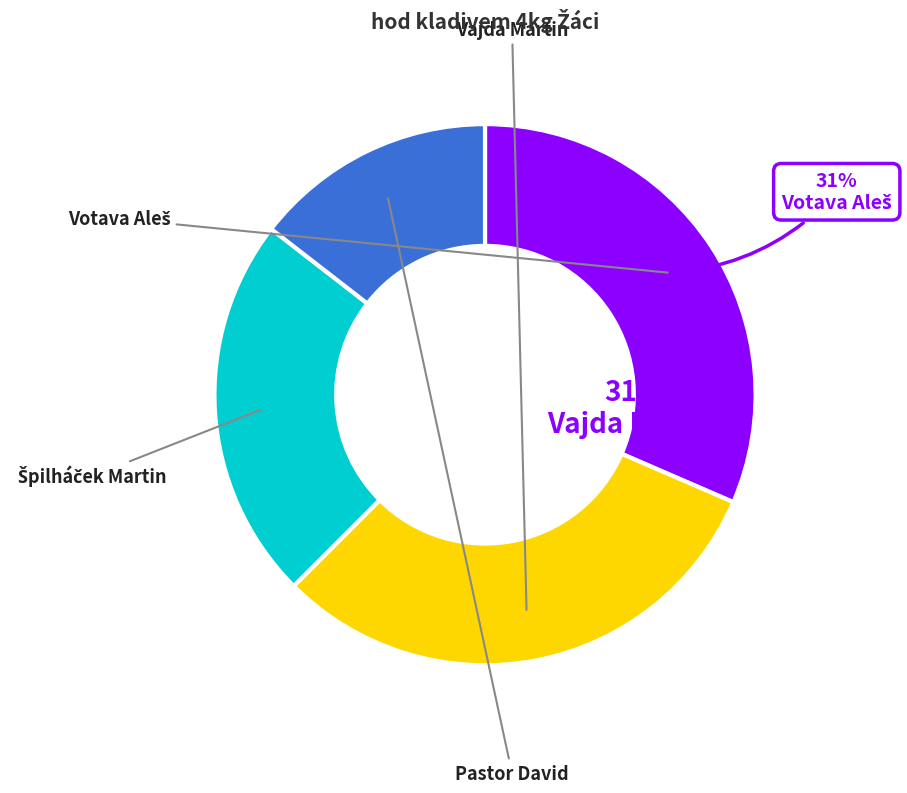

Is it true that Votava Aleš is 40% of the pie?

False